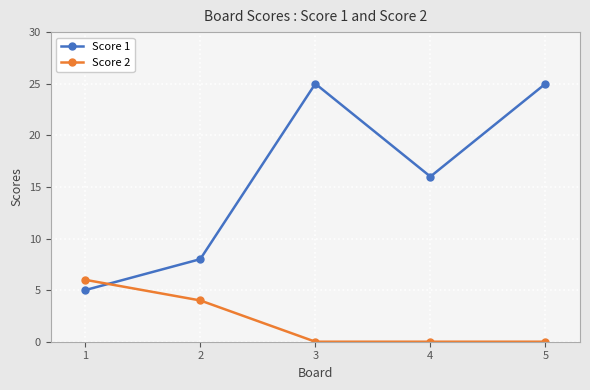

Reading right to left, what are all the values shown in this chart?

Score 1: 5=25	4=16	3=25	2=8	1=5
Score 2: 5=0	4=0	3=0	2=4	1=6